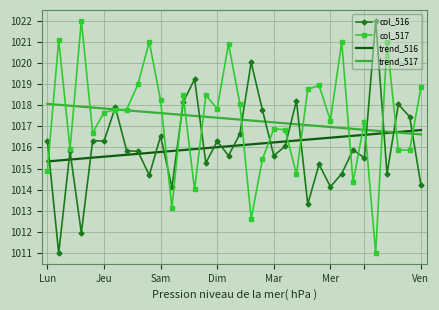

What is the highest value of the trend_517 series?

1018.1